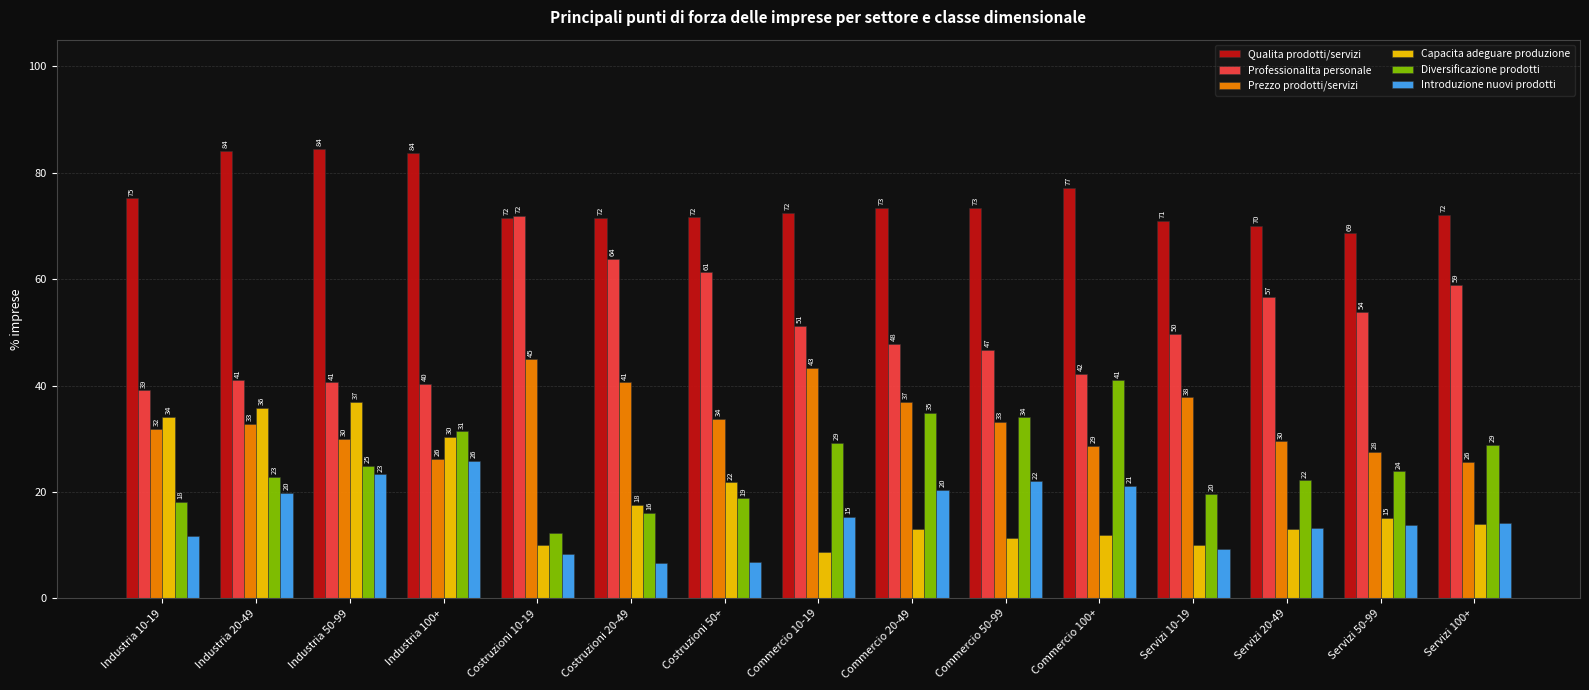

Which series has the largest range (max minus min)?

Professionalita personale